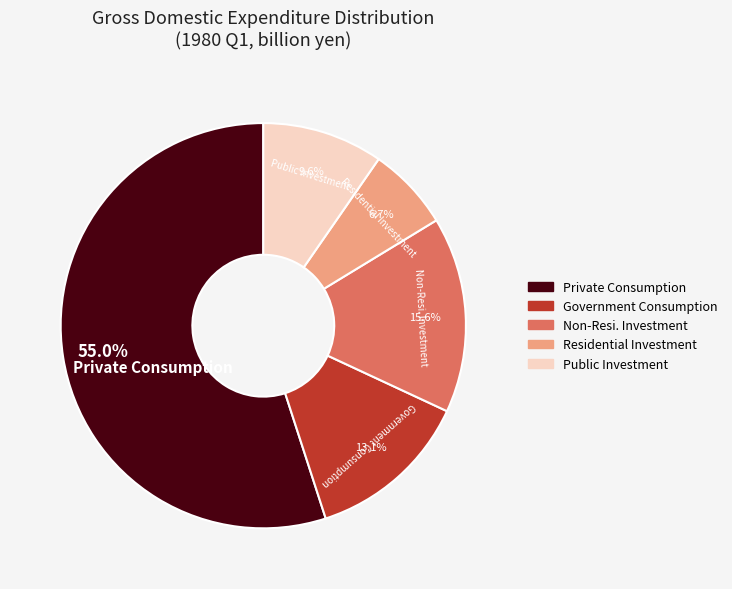

Combined, what portion of the pie is Non-Resi. Investment and Private Consumption?

70.6%